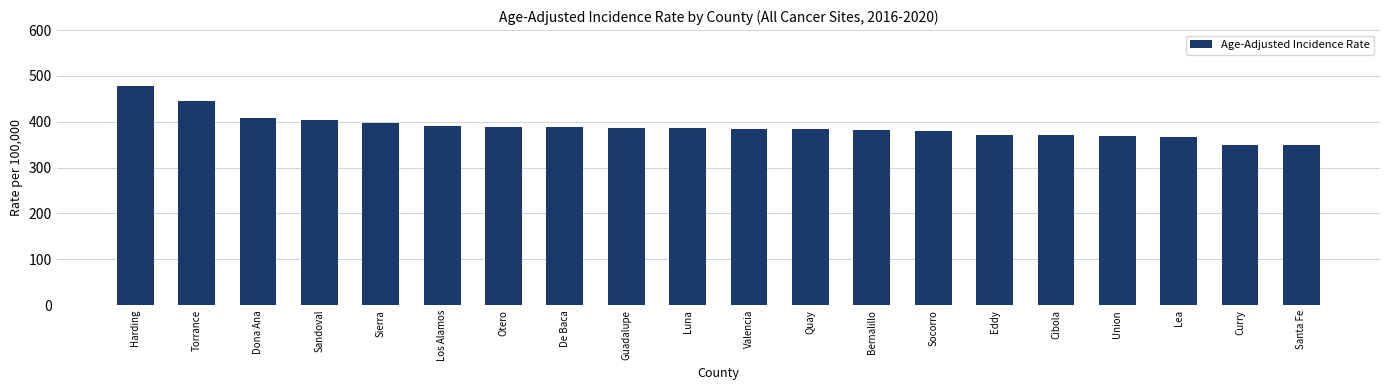

What is the smallest value displayed?

349.2